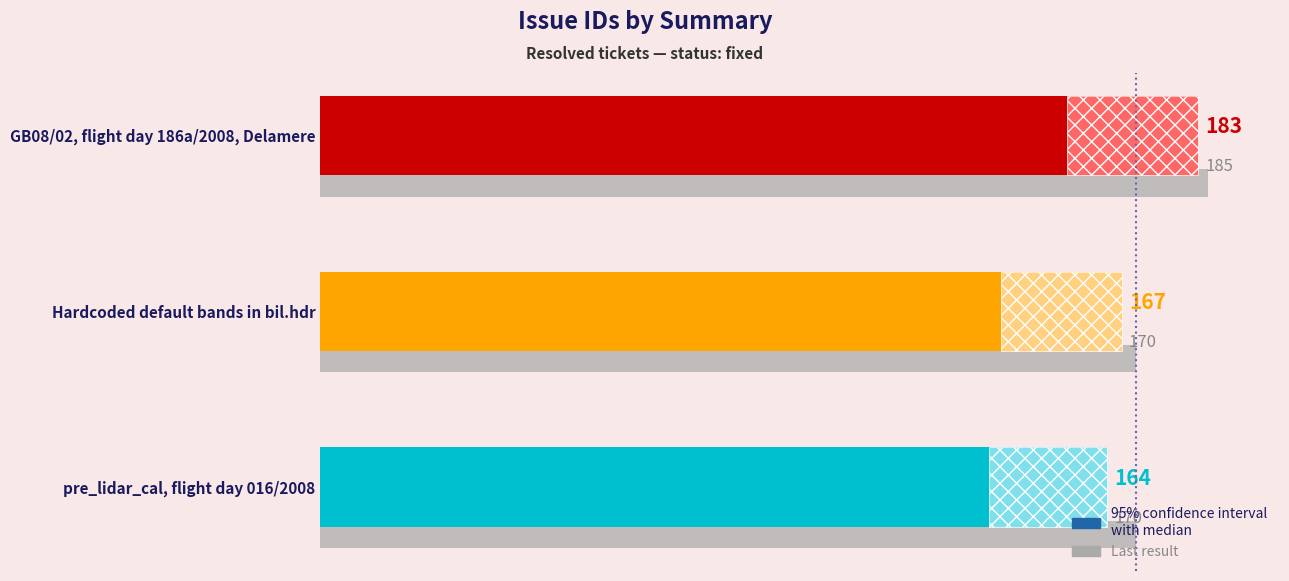

Which series has the widest spread of values?

Issue ID